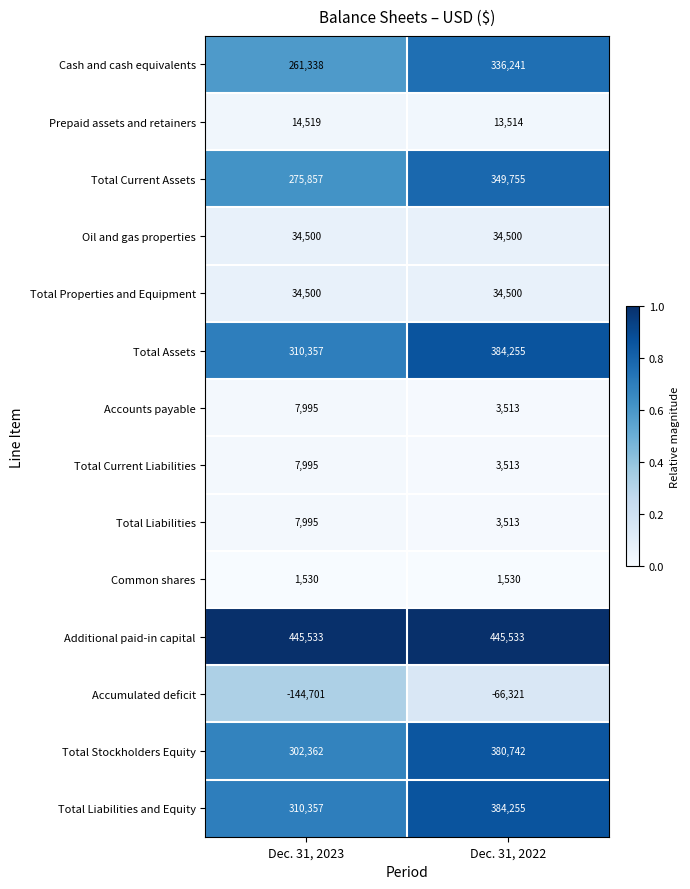

True or false: Total Current Assets has a value of 349755 at Dec. 31, 2022.

True